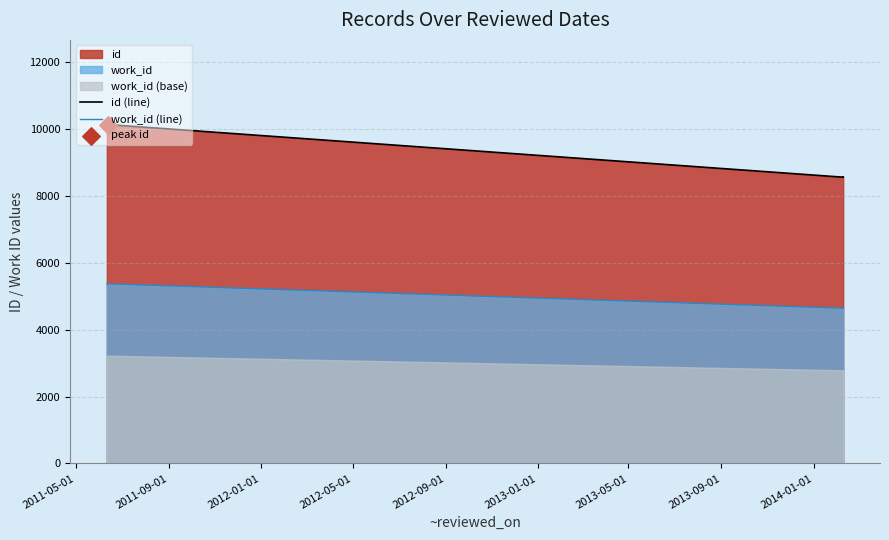

Which series contains the lowest Y value?

work_id (line)